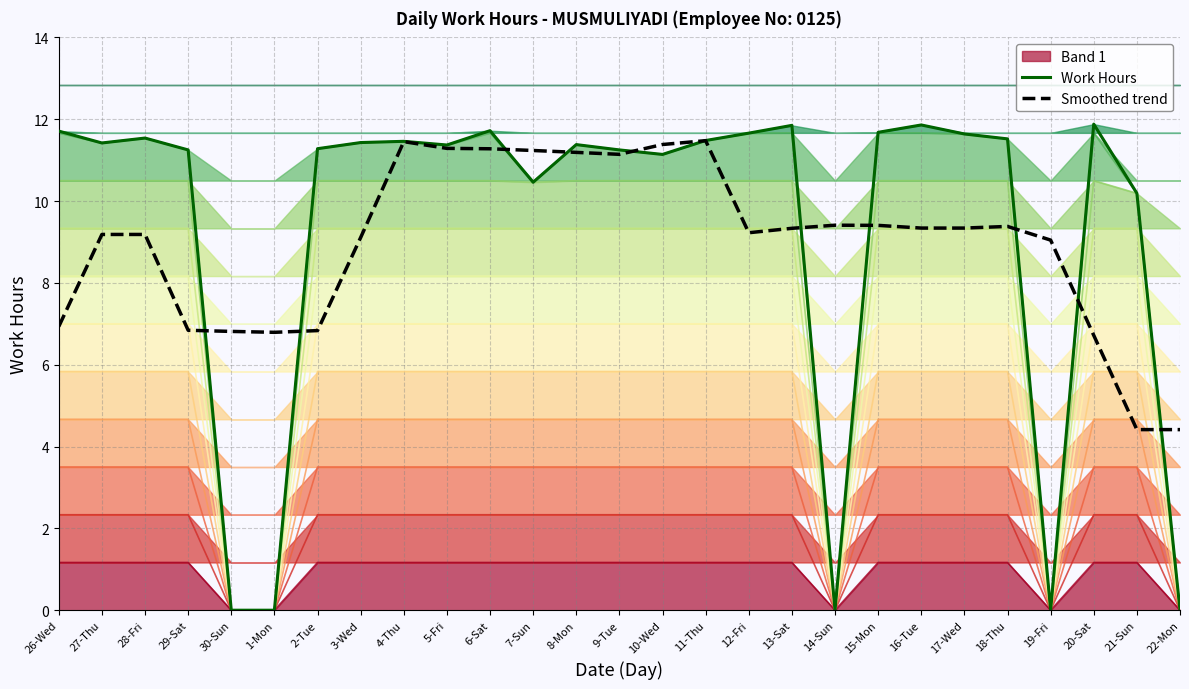

What is the total value across all series at 19-Fri?

9.0